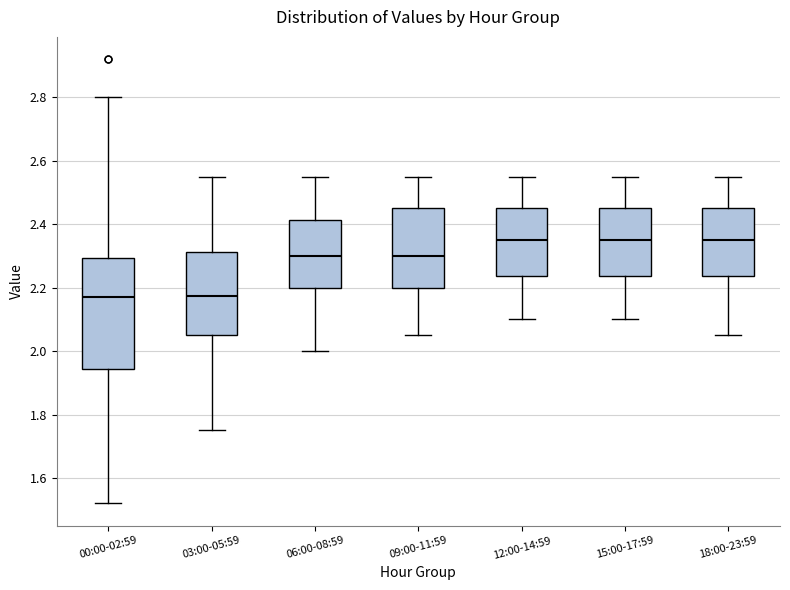

Where does the lower whisker of the box for 06:00-08:59 end on the y-axis? The values are not printed on the chart, so give them approximately, as read against the axis.

2.00